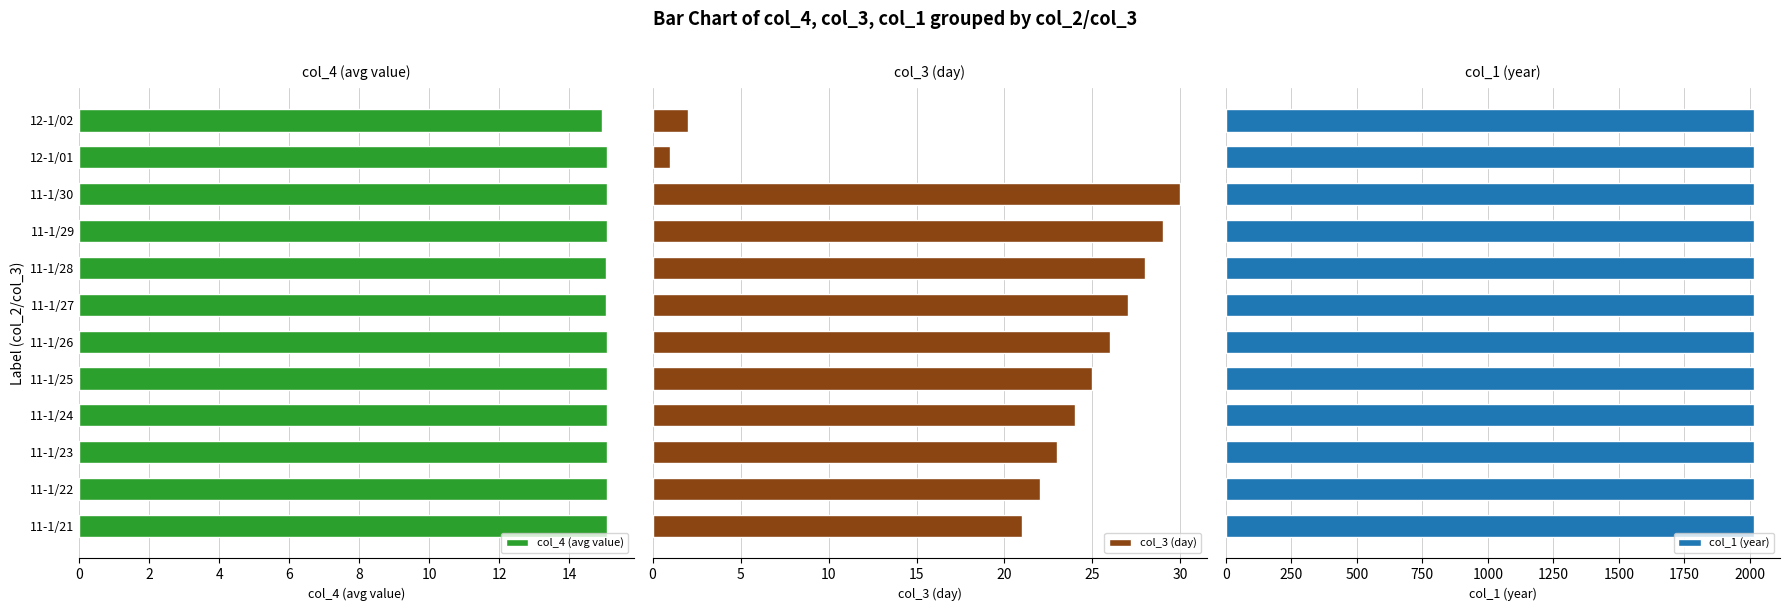

How many data points does each series have?

12